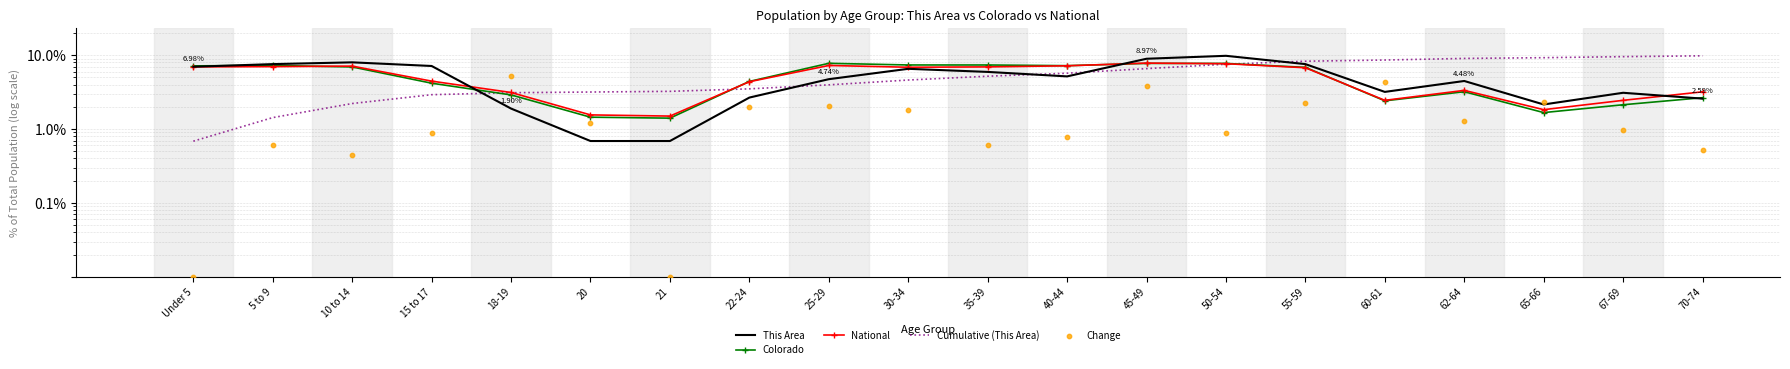

What are all the series names shown in the legend?

This Area, Colorado, National, Cumulative (This Area), Change